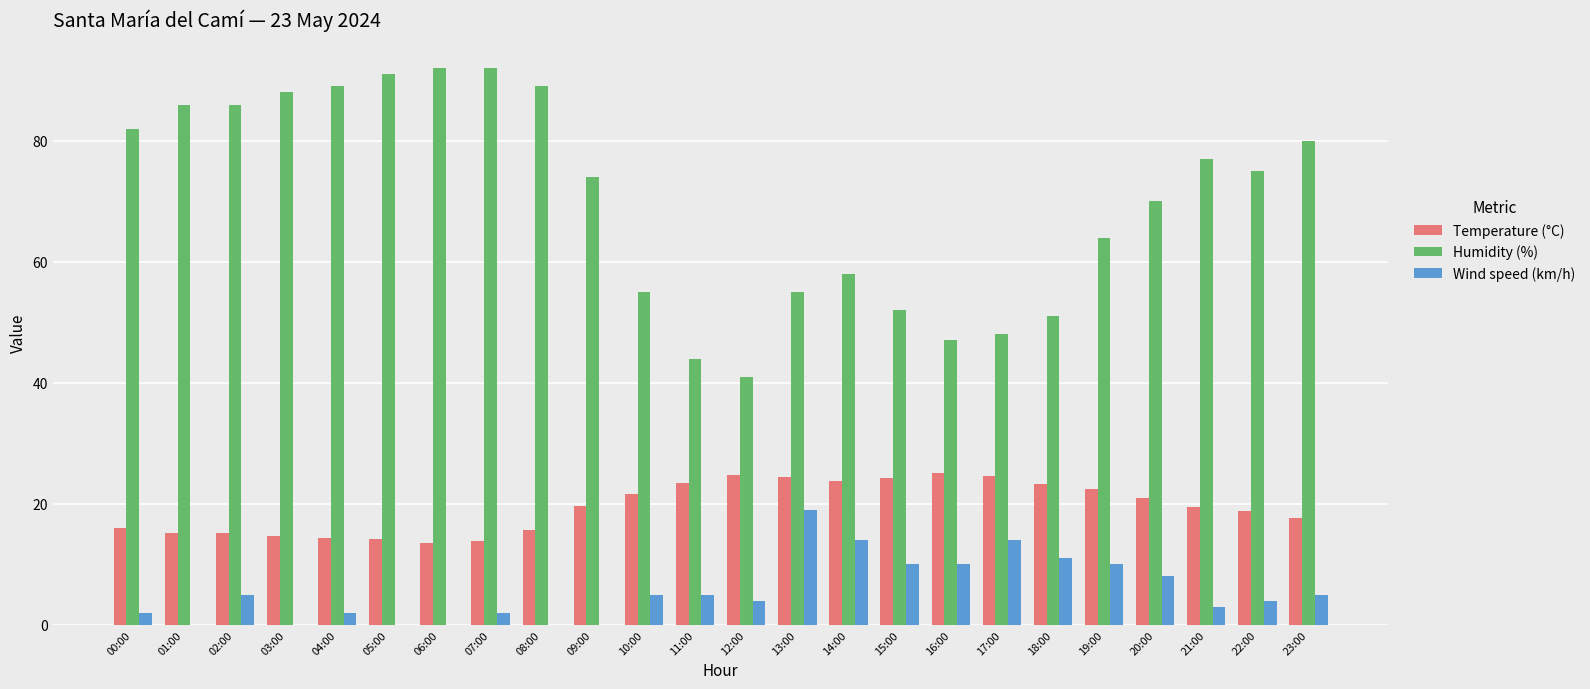

How many data points does each series have?

24